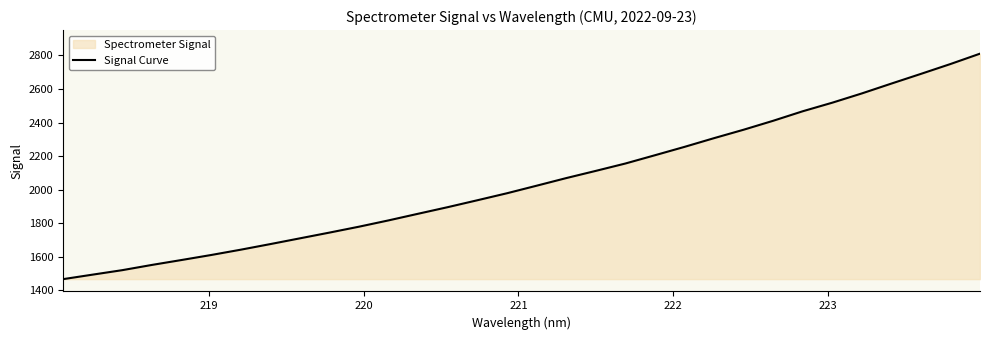

What is the difference between the maximum and minimum values?

1344.1